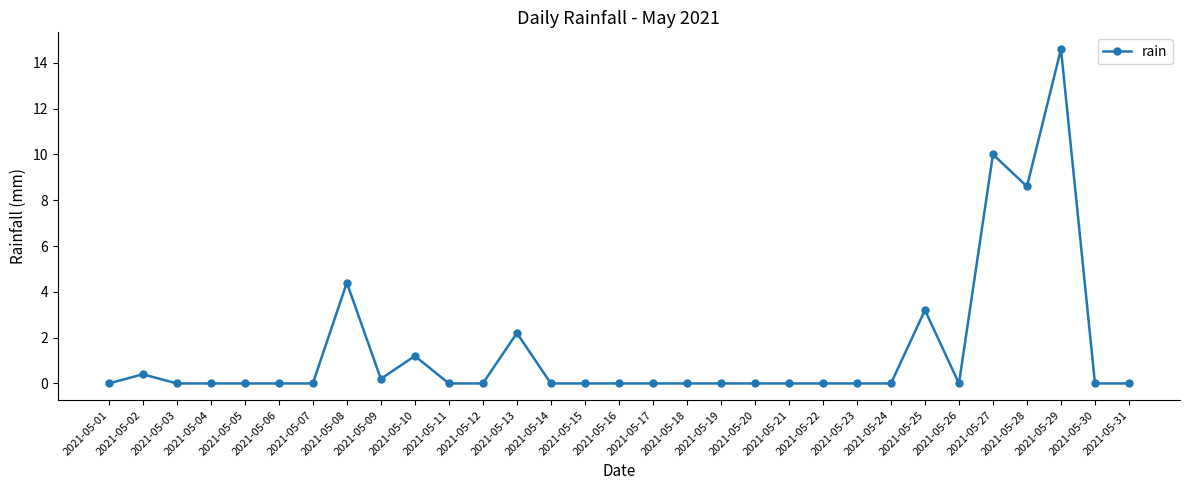

Where is the first local maximum?

2021-05-02